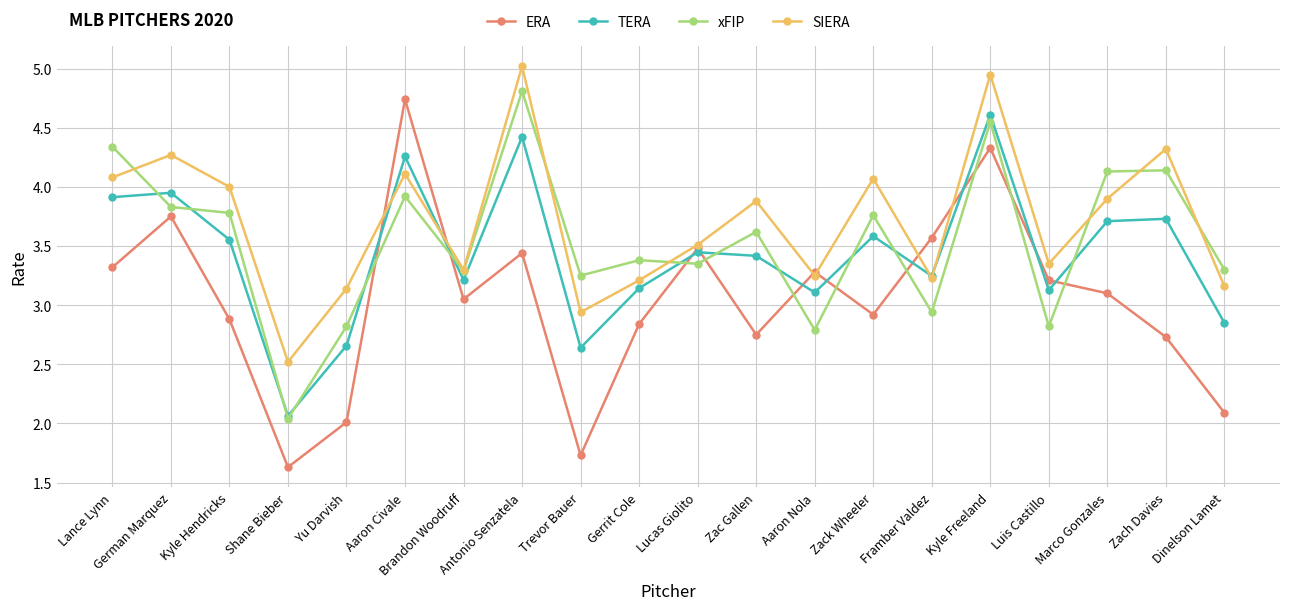

What is the total value across all series at Lucas Giolito?

13.8